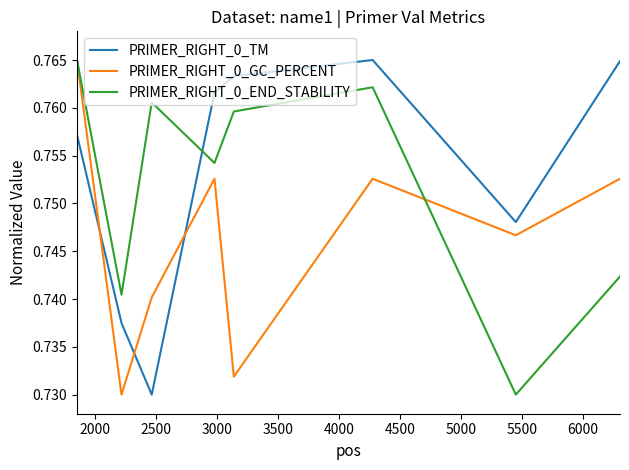

True or false: PRIMER_RIGHT_0_TM has more than 1 points higher than both neighbors.

False